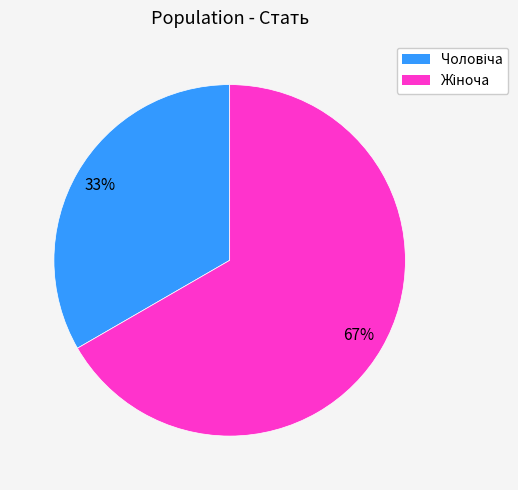

Does any single category account for the majority?

Yes